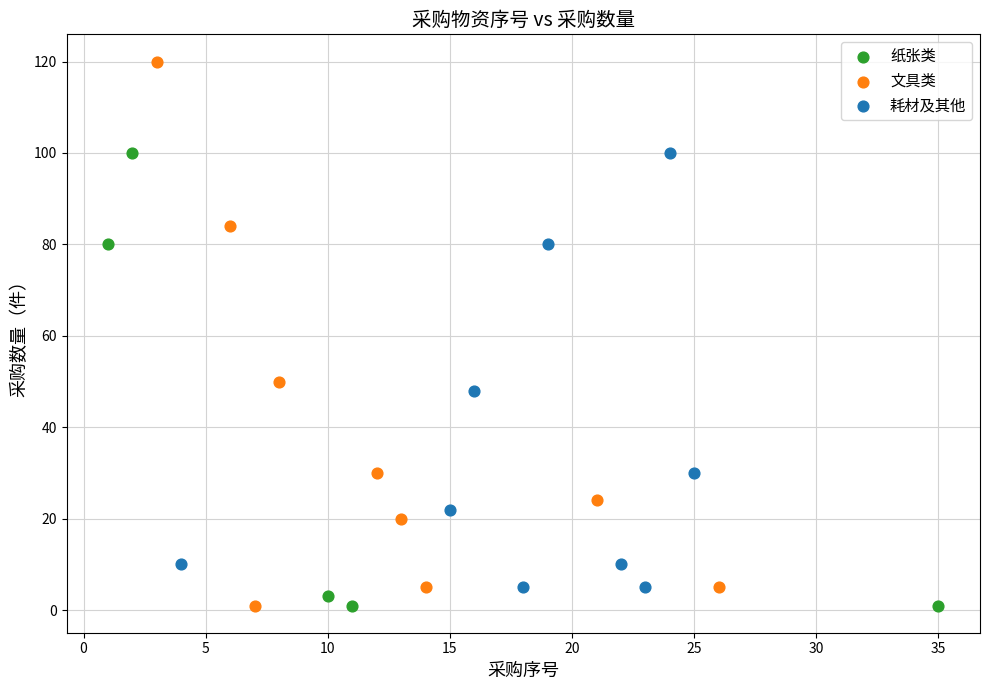

Which series contains the highest Y value?

文具类